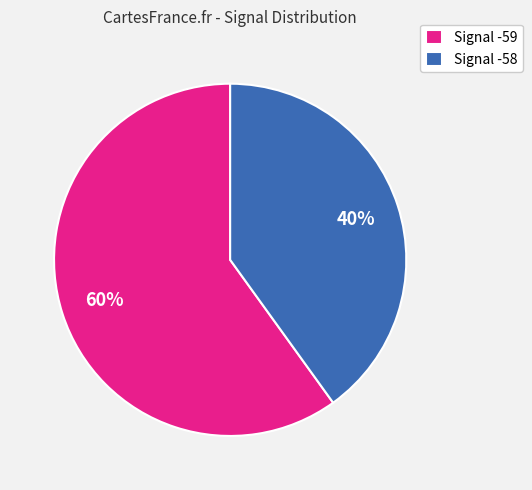

How many segments does this pie chart have?

2